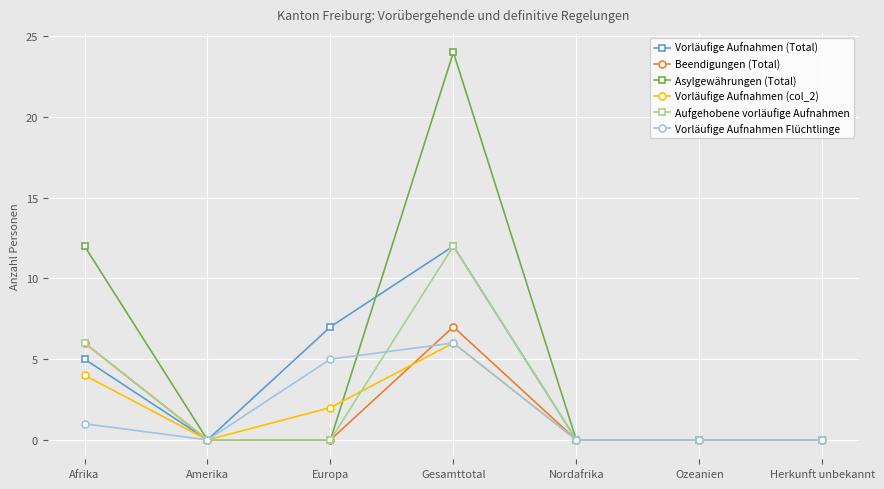

At which category is the sum across all series the highest?

Gesamttotal